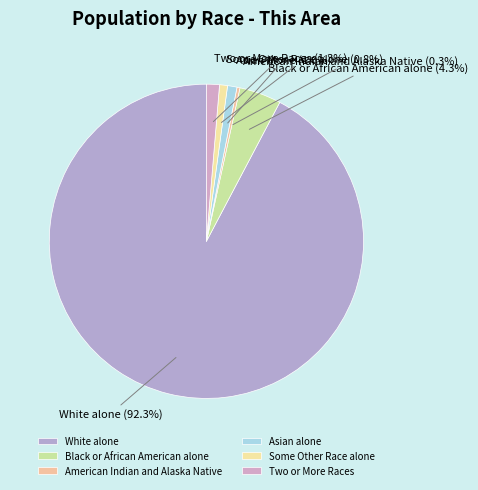

True or false: Some Other Race alone accounts for 1% of the total.

True